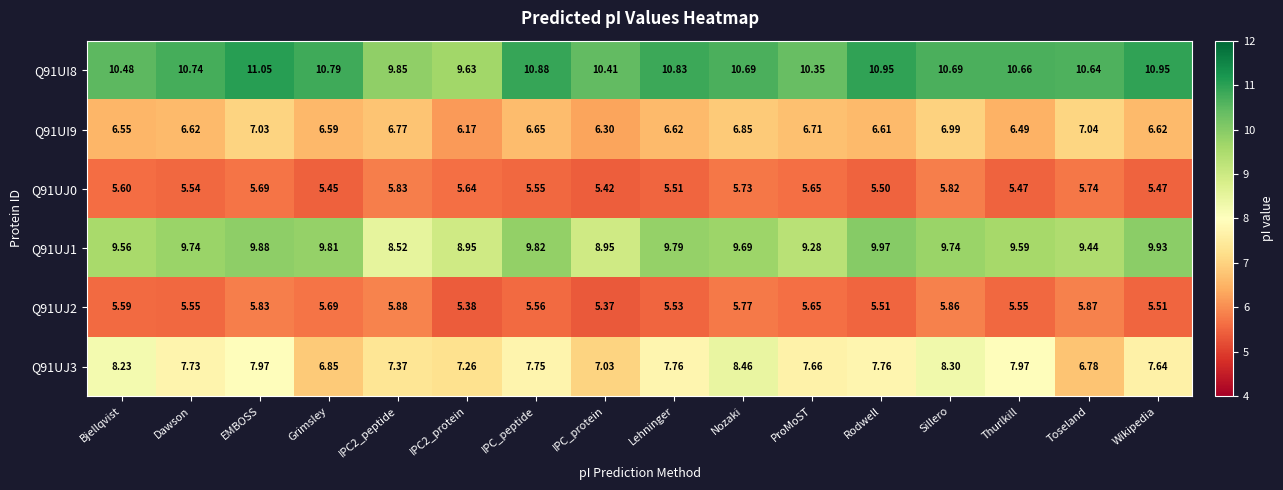

What is the difference between the highest and lowest values at Toseland?

4.9